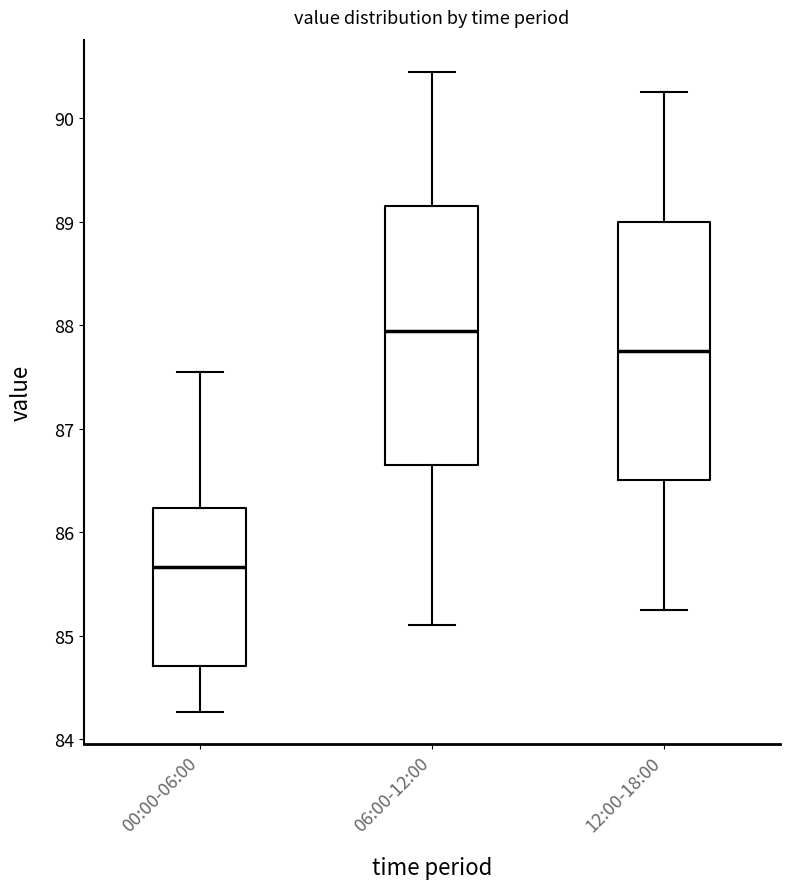

Reading left to right, read every box against the y-axis: the position of its median line, the range the box covers, and the ends of its whiskers. The values are not printed on the chart, so give them approximately, as read against the axis.

00:00-06:00: median 85.7, box 84.7 to 86.2, whiskers 84.3 to 87.6
06:00-12:00: median 87.9, box 86.7 to 89.1, whiskers 85.1 to 90.5
12:00-18:00: median 87.8, box 86.5 to 89.0, whiskers 85.3 to 90.3